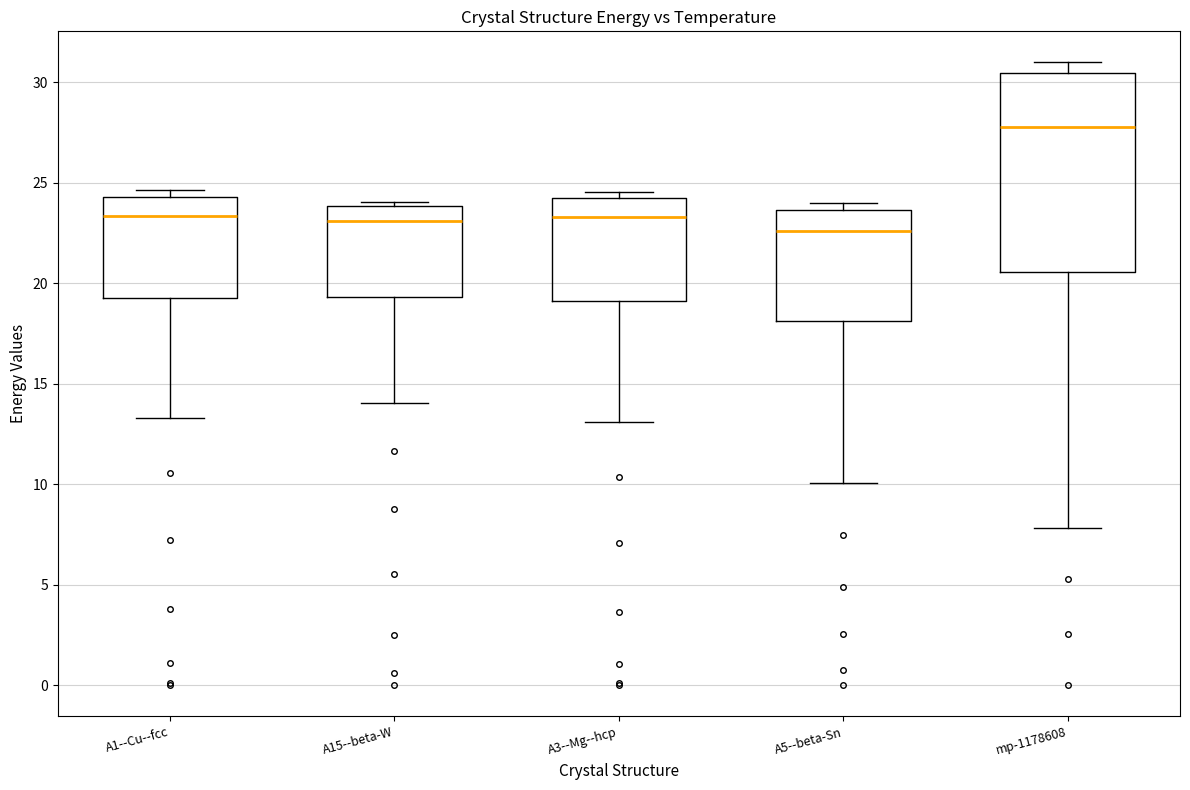

Where is the upper edge of the box for A5--beta-Sn on the y-axis? The values are not printed on the chart, so give them approximately, as read against the axis.

23.5